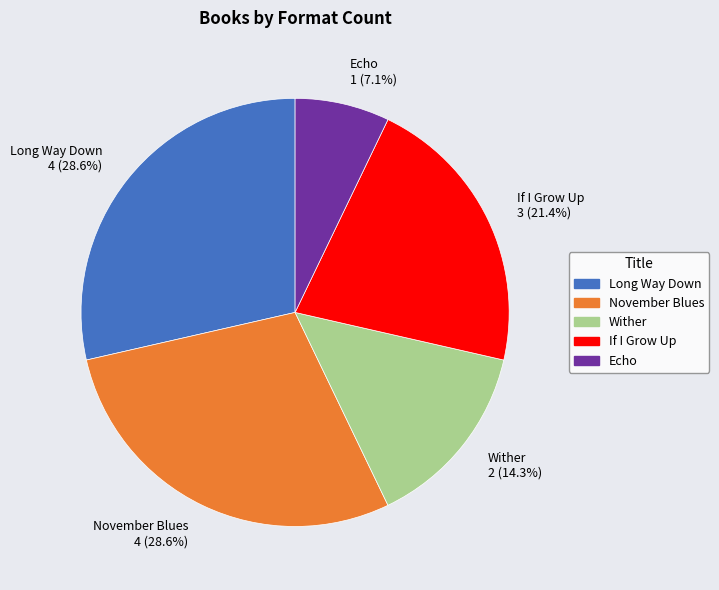

Does Echo represent more than half of the total?

No